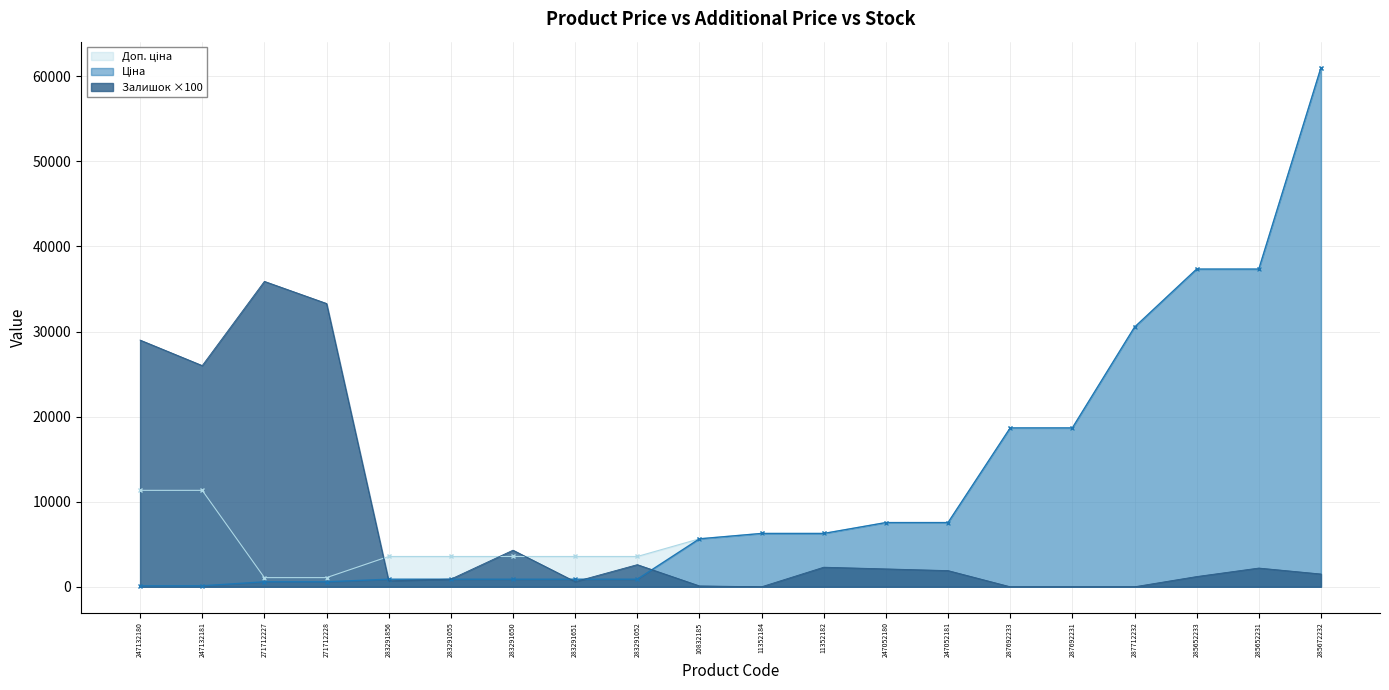

How many positive values does the Залишок series have?

16